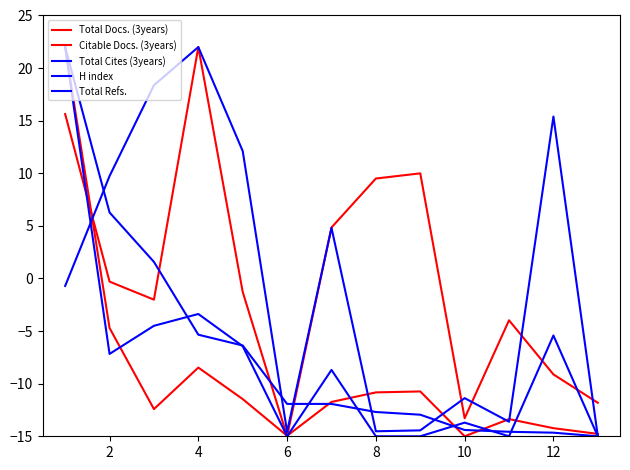

Does the chart display data point markers on the line(s)?

No